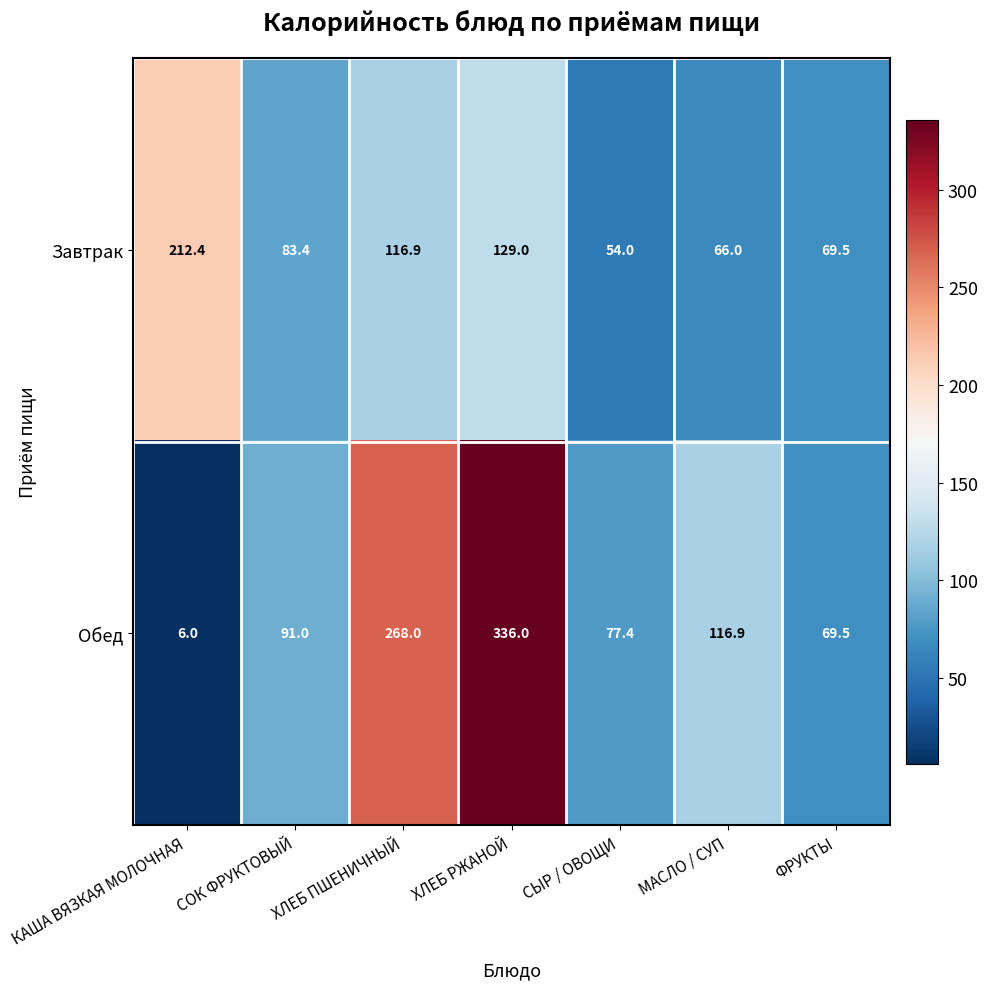

Is the value of Обед at СЫР / ОВОЩИ greater than the value of Завтрак at ХЛЕБ РЖАНОЙ?

No